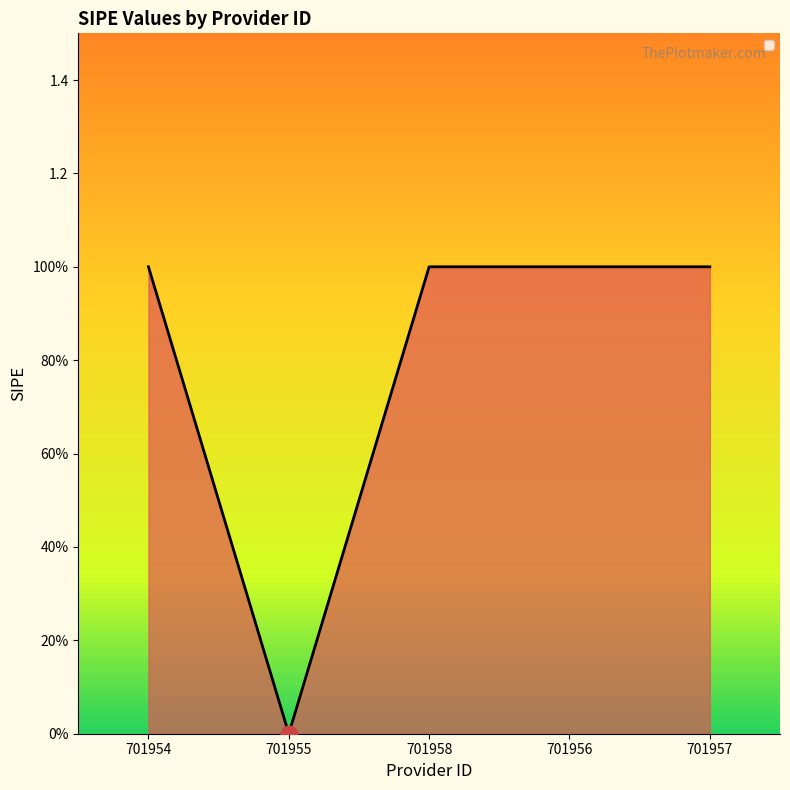

True or false: the data has more than 1 interior local peaks.

False